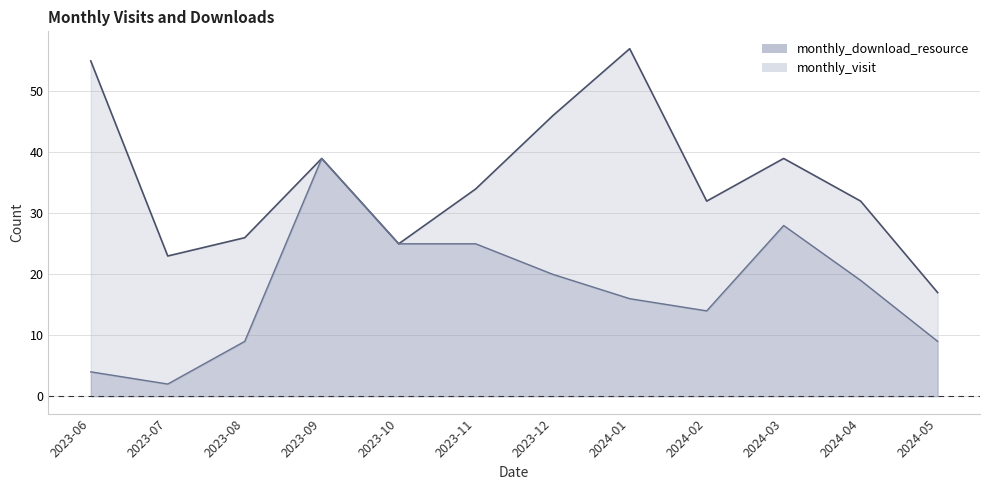

At which category does monthly_visit reach its first local valley?

2023-07